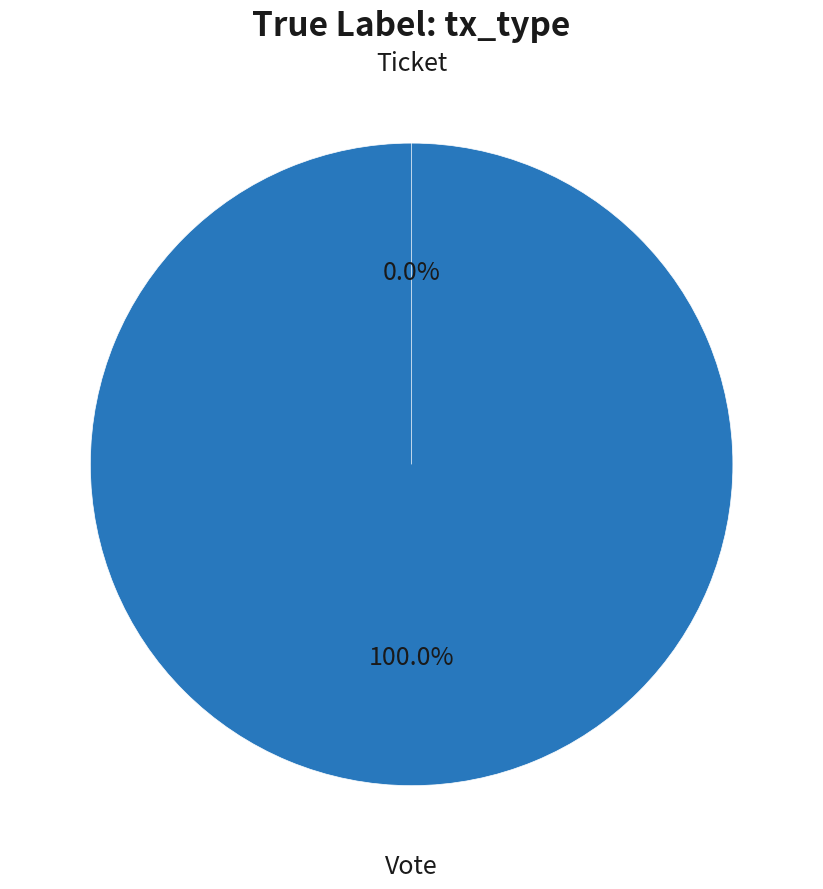

Is there a majority slice in this chart?

Yes